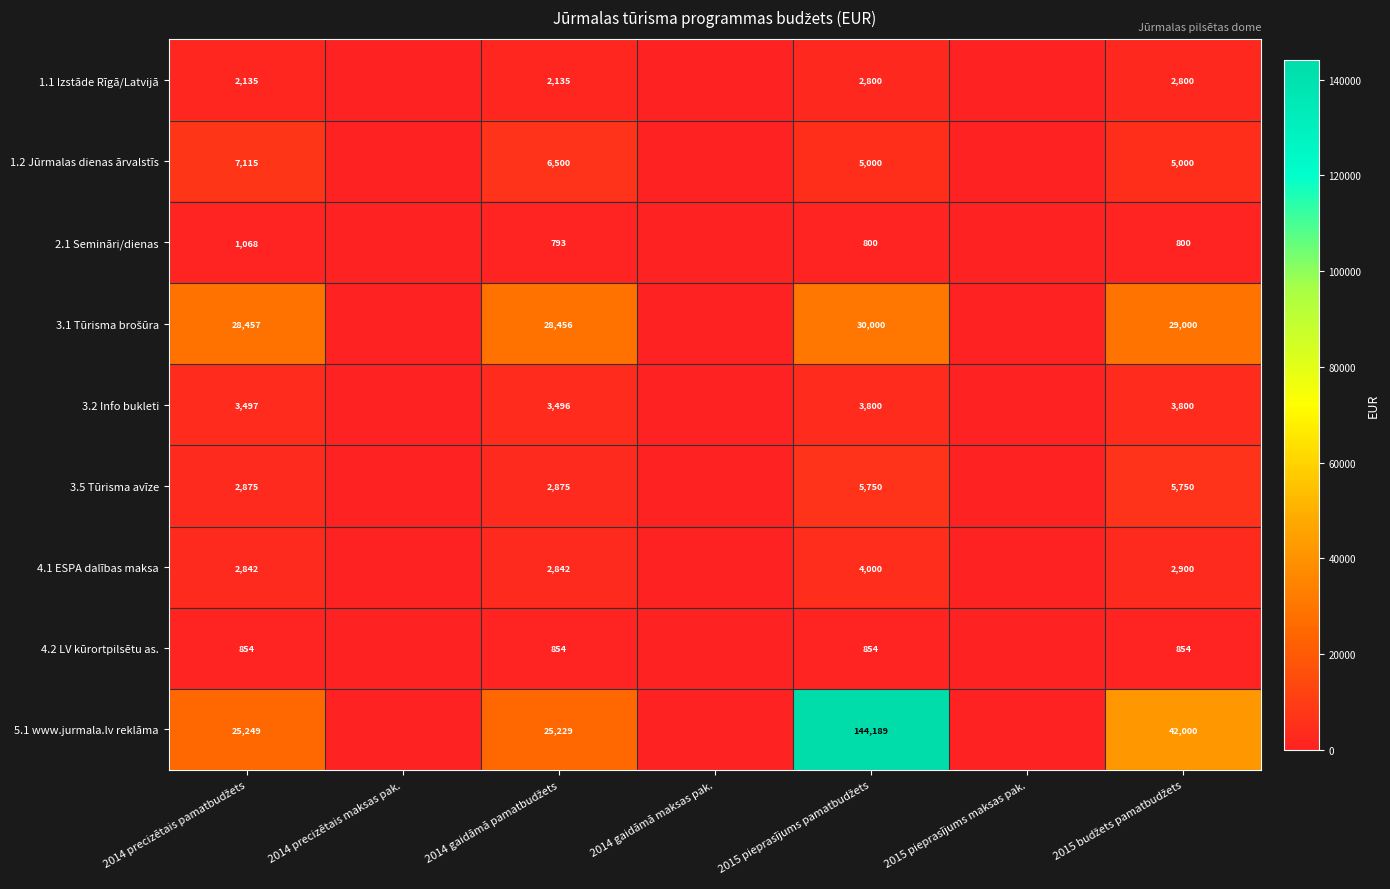

How many data points does each series have?

7